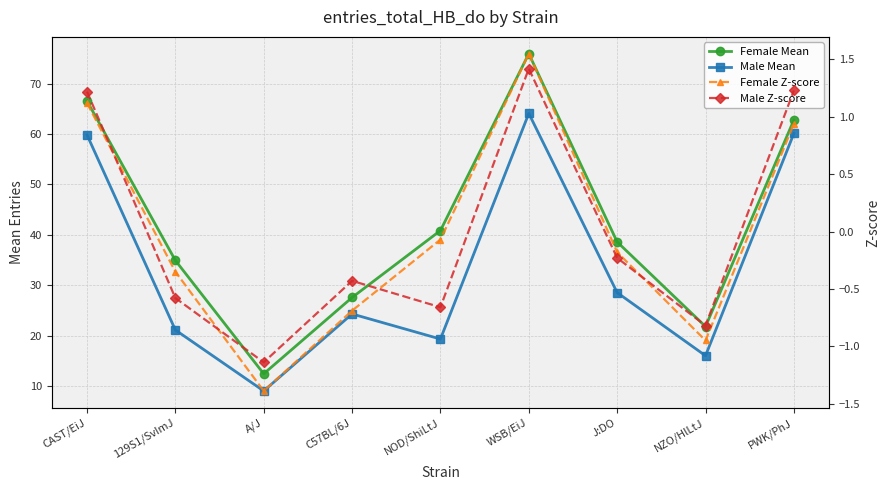

Reading right to left, extract all data points from this chart.

Female Mean: PWK/PhJ=62.8	NZO/HlLtJ=21.8	J:DO=38.6	WSB/EiJ=75.9	NOD/ShiLtJ=40.9	C57BL/6J=27.6	A/J=12.4	129S1/SvImJ=34.9	CAST/EiJ=66.5
Male Mean: PWK/PhJ=60.1	NZO/HlLtJ=16.0	J:DO=28.5	WSB/EiJ=64.1	NOD/ShiLtJ=19.3	C57BL/6J=24.3	A/J=9.0	129S1/SvImJ=21.1	CAST/EiJ=59.8
Female Z-score: PWK/PhJ=0.9	NZO/HlLtJ=-0.9	J:DO=-0.2	WSB/EiJ=1.6	NOD/ShiLtJ=-0.1	C57BL/6J=-0.7	A/J=-1.4	129S1/SvImJ=-0.3	CAST/EiJ=1.1
Male Z-score: PWK/PhJ=1.2	NZO/HlLtJ=-0.8	J:DO=-0.2	WSB/EiJ=1.4	NOD/ShiLtJ=-0.7	C57BL/6J=-0.4	A/J=-1.1	129S1/SvImJ=-0.6	CAST/EiJ=1.2